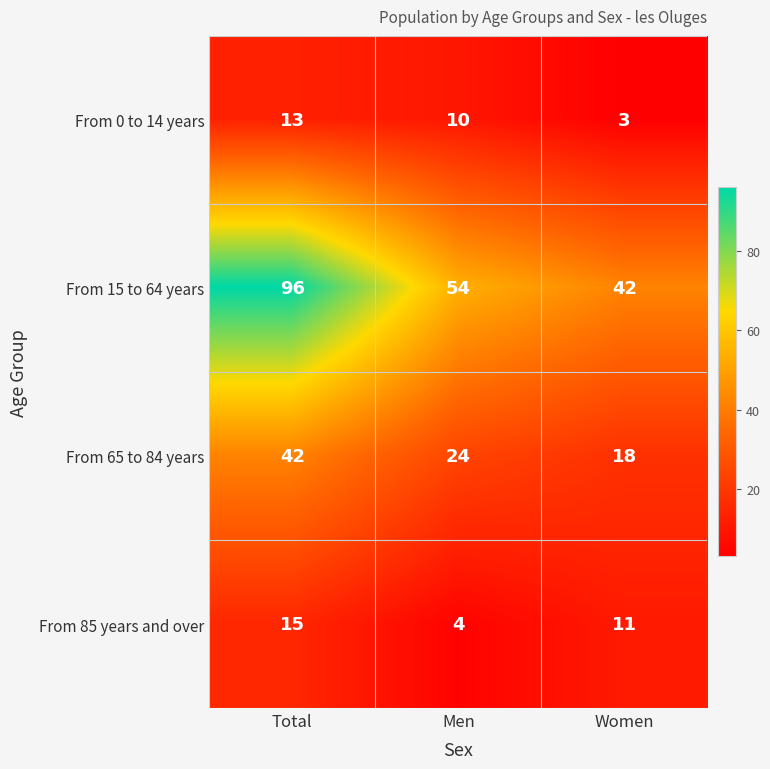

The value of From 85 years and over at Men is 4. True or false?

True